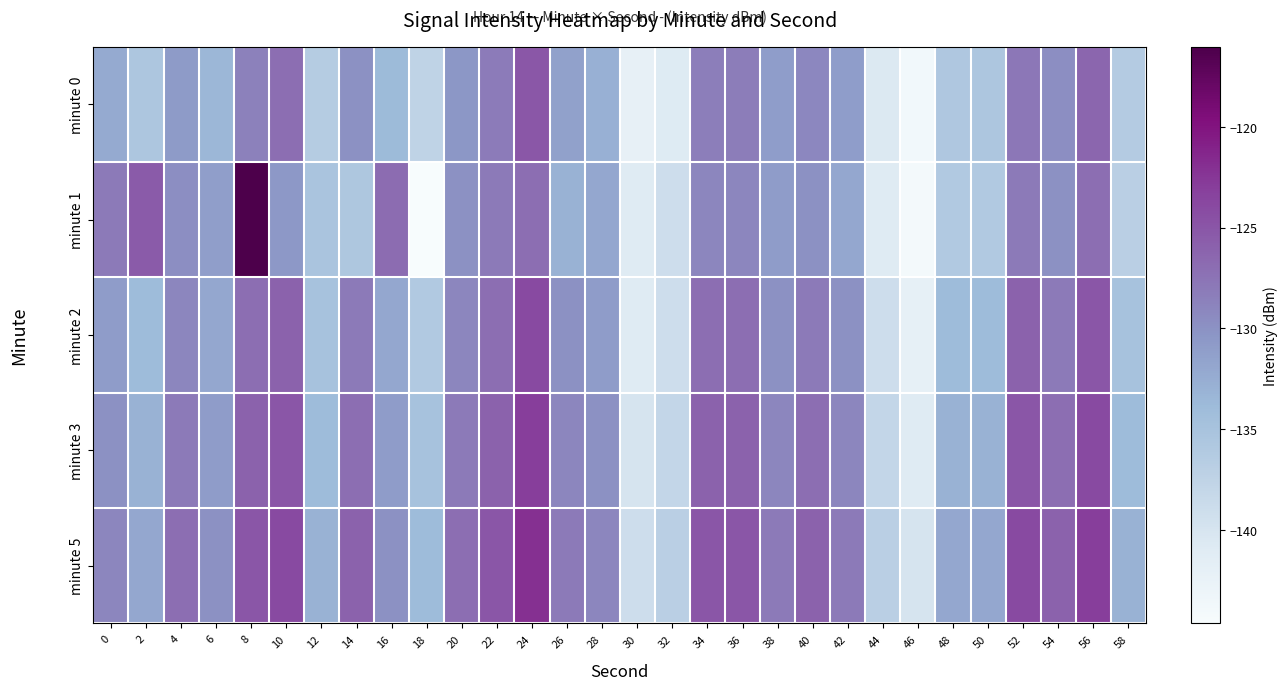

Which has a higher value, 38 or 10?

10